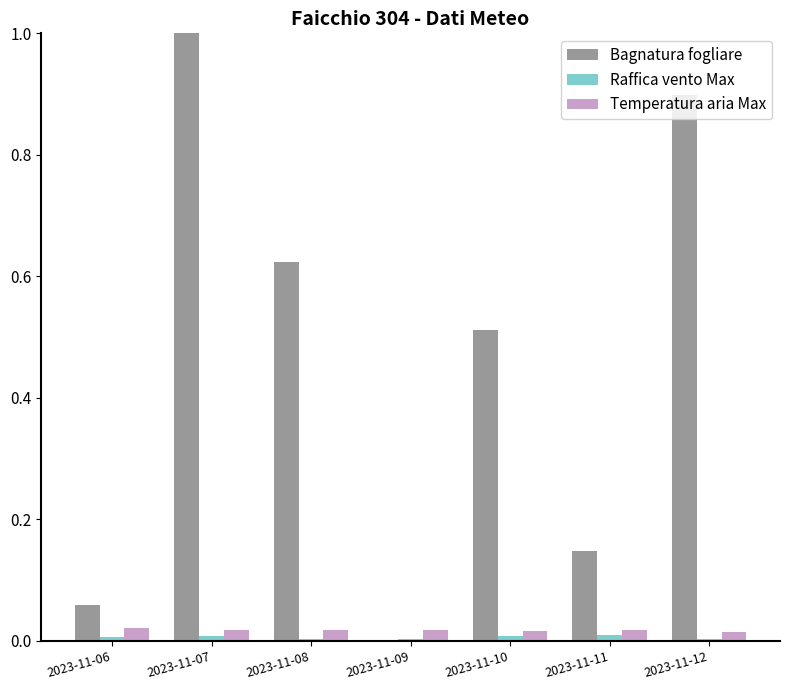

At which category is the sum across all series the highest?

2023-11-07